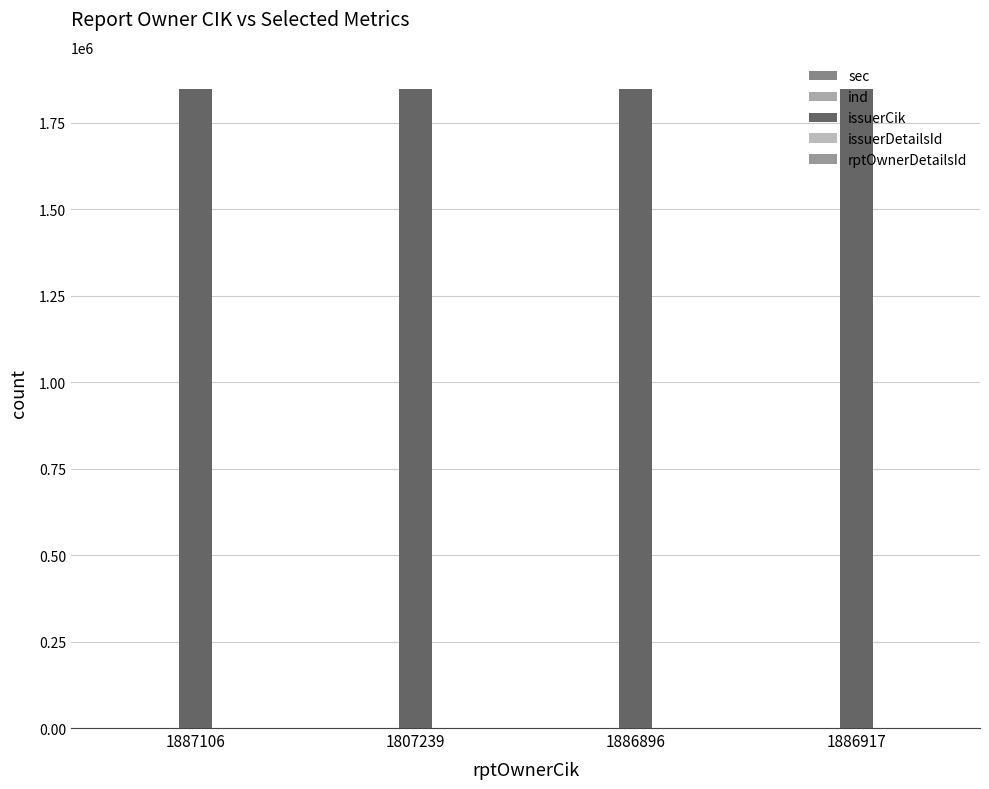

How many categories are shown in the chart?

4